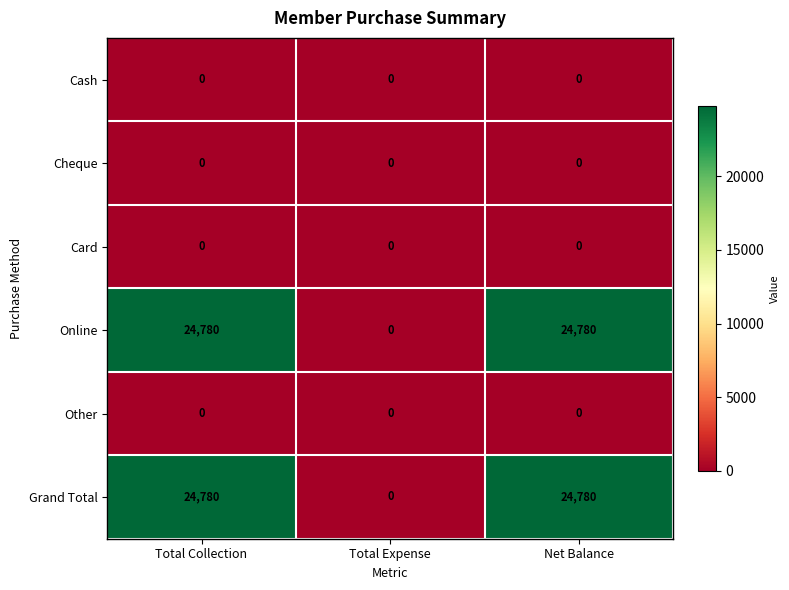

What is the difference between the highest and lowest values at Total Collection?

24780